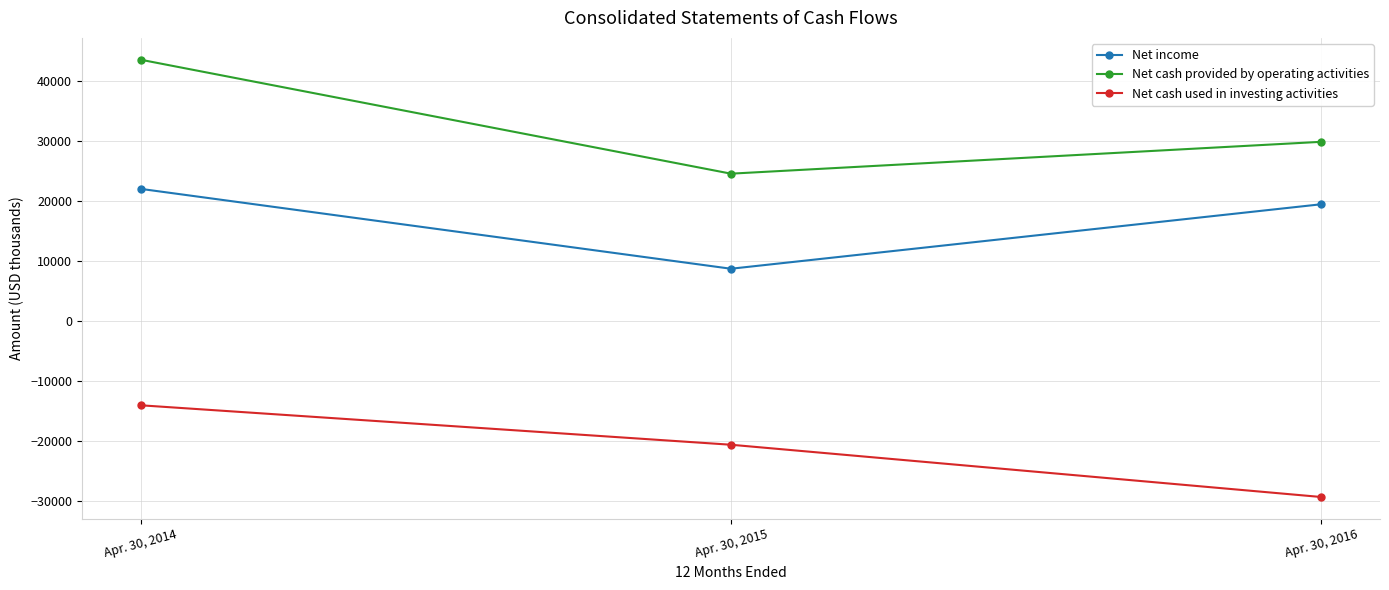

Reading left to right, transcribe all the data shown in this chart.

Net income: Apr. 30, 2014=21982	Apr. 30, 2015=8690	Apr. 30, 2016=19420
Net cash provided by operating activities: Apr. 30, 2014=43482	Apr. 30, 2015=24517	Apr. 30, 2016=29817
Net cash used in investing activities: Apr. 30, 2014=-14045	Apr. 30, 2015=-20611	Apr. 30, 2016=-29310